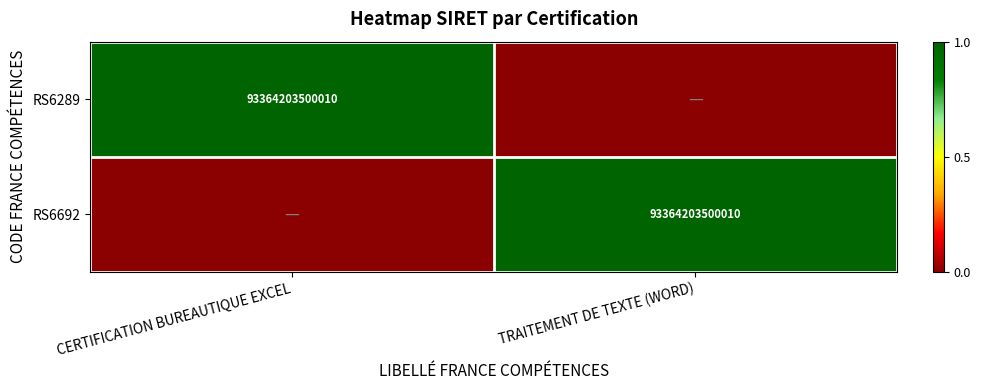

The RS6289 series shows -1 at TRAITEMENT DE TEXTE (WORD). True or false?

False